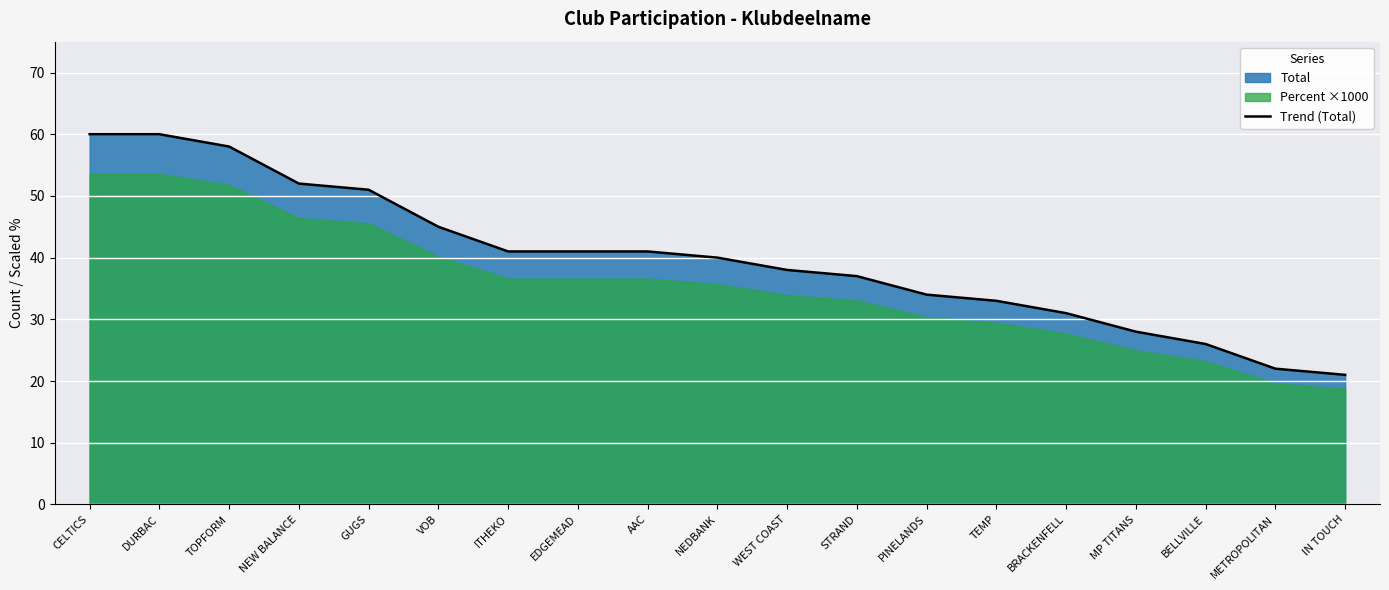

How many lines are shown in the chart?

1